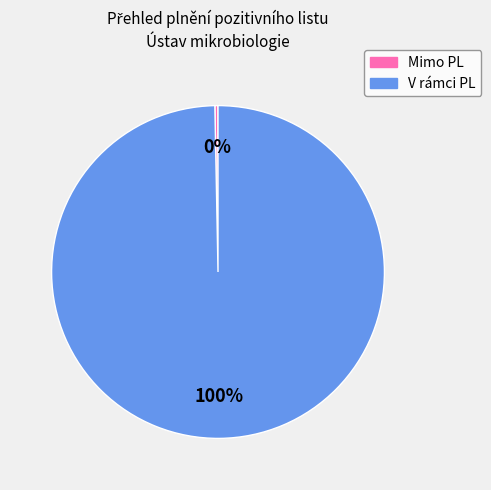

How many slices are in this pie chart?

2